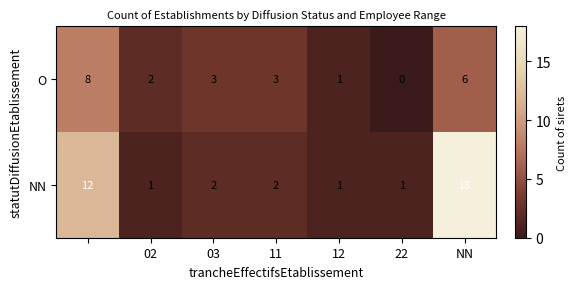

Rank the series by their average value, from lowest to highest.

O, NN